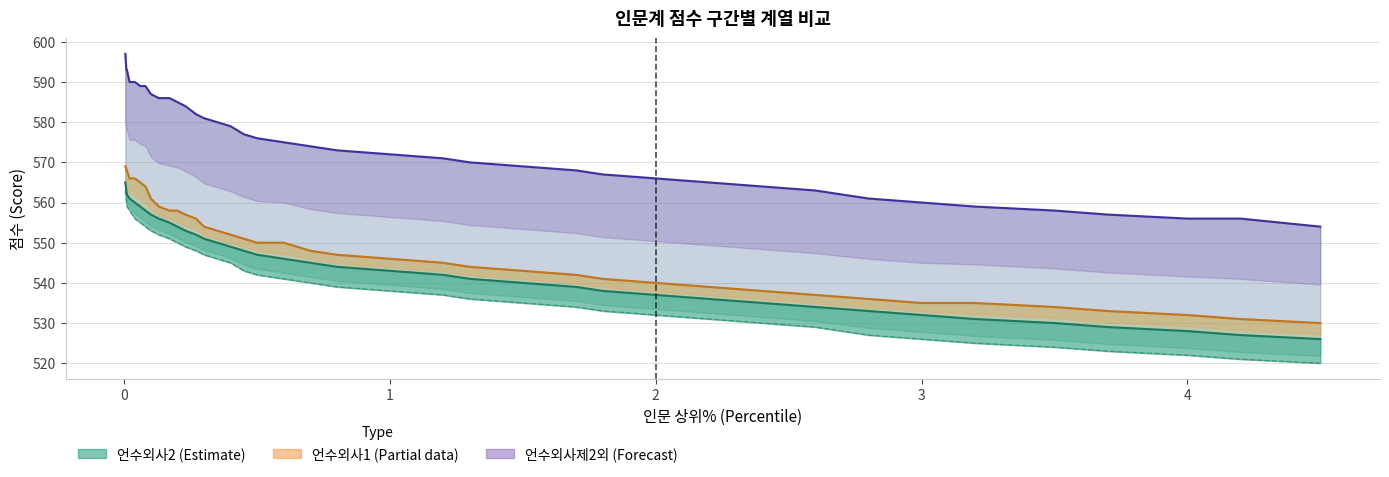

At how many categories does at least one series exceed 531?

40